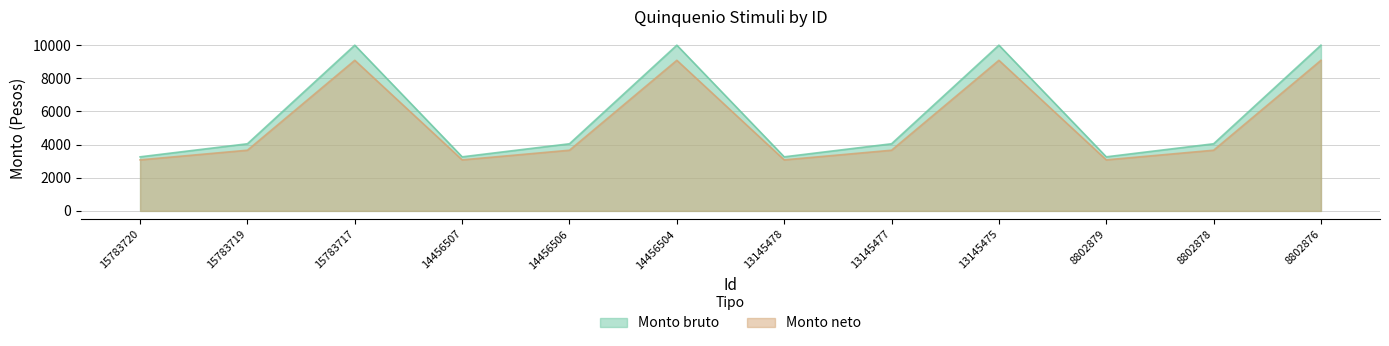

Reading right to left, list all the values displayed in this chart.

Monto bruto: 10001.3	4051.6	3263.0	10001.3	4051.6	3263.0	10001.3	4051.6	3263.0	10001.3	4051.6	3263.0
Monto neto: 9088.8	3662.6	3080.1	9088.8	3662.6	3080.1	9088.8	3662.6	3080.1	9088.8	3662.6	3080.1